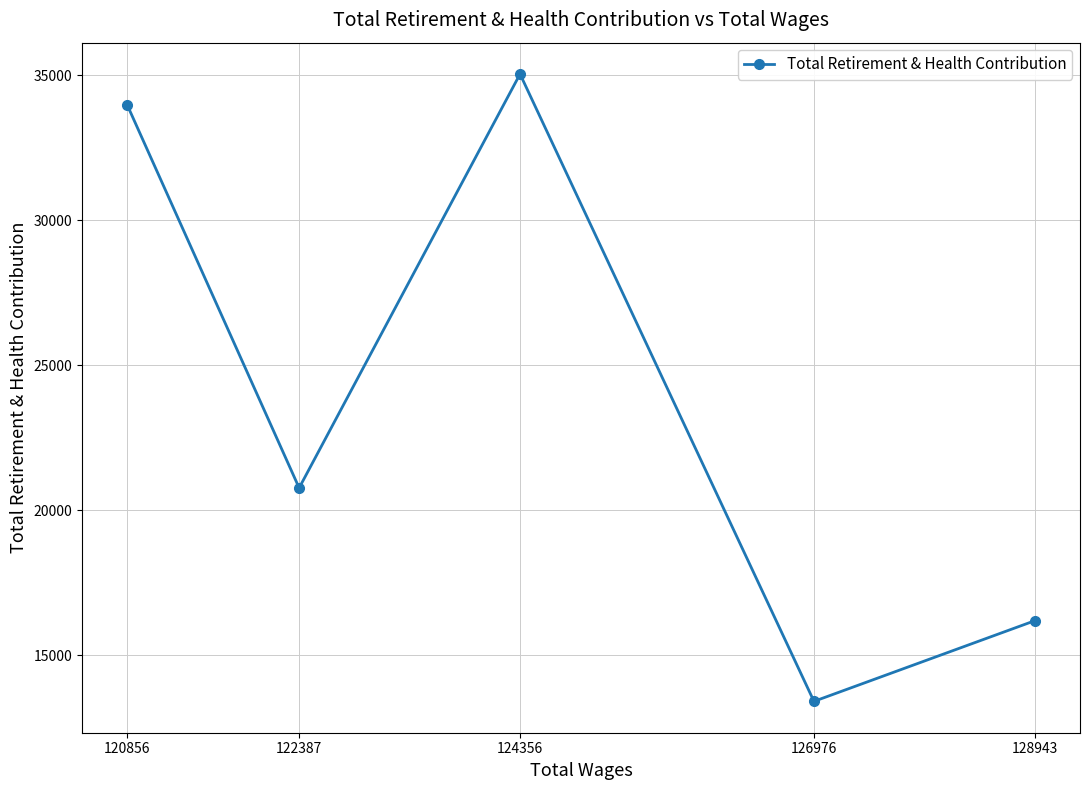

How many data points are above 20774?

2